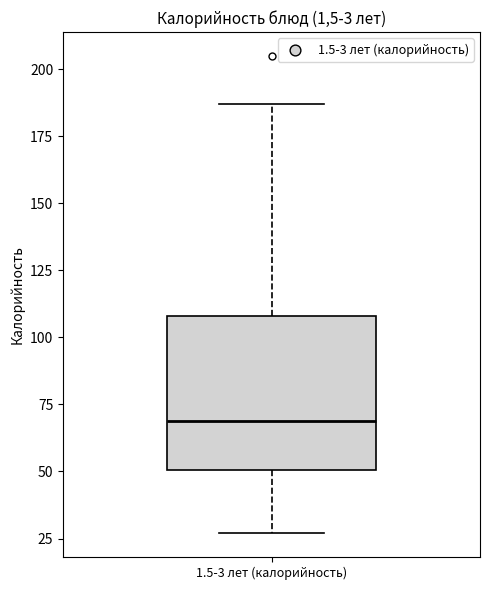

Read this box plot against the y-axis: the position of the median line, the range covered by the box, and the ends of both whiskers. The values are not printed on the chart, so give them approximately, as read against the axis.

median 70, box 50 to 110, whiskers 25 to 185